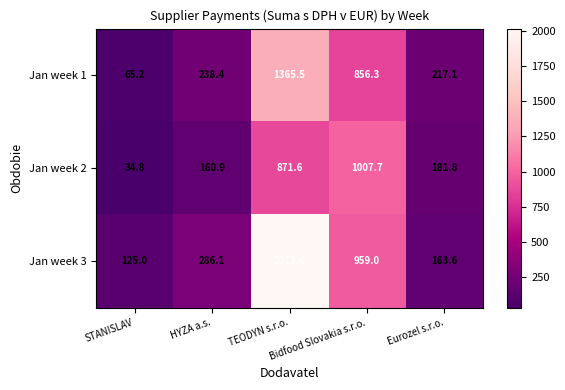

What is the smallest value displayed?

34.8